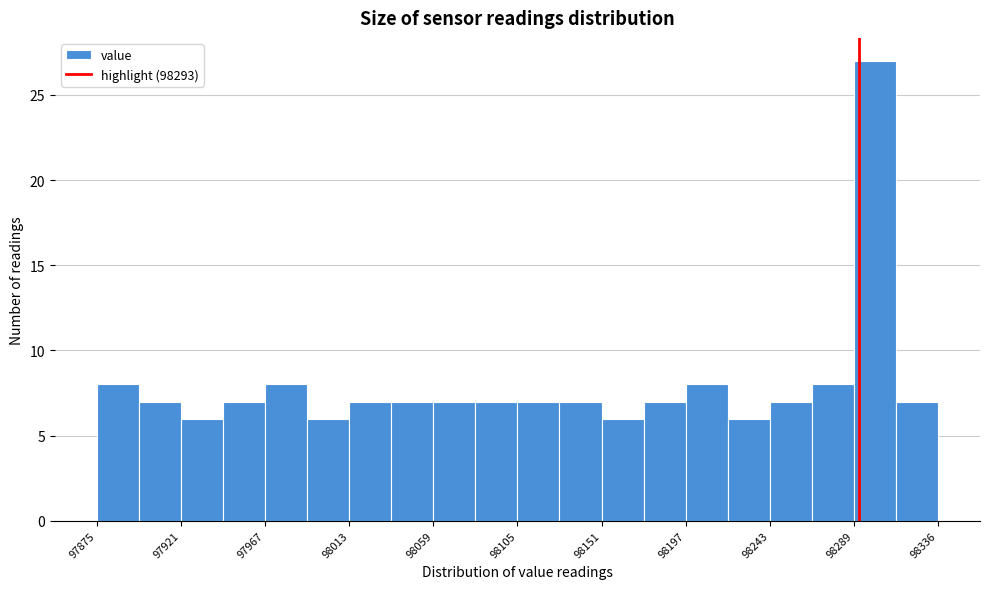

Over which range of the x-axis is the bar tallest?

98290 to 98315